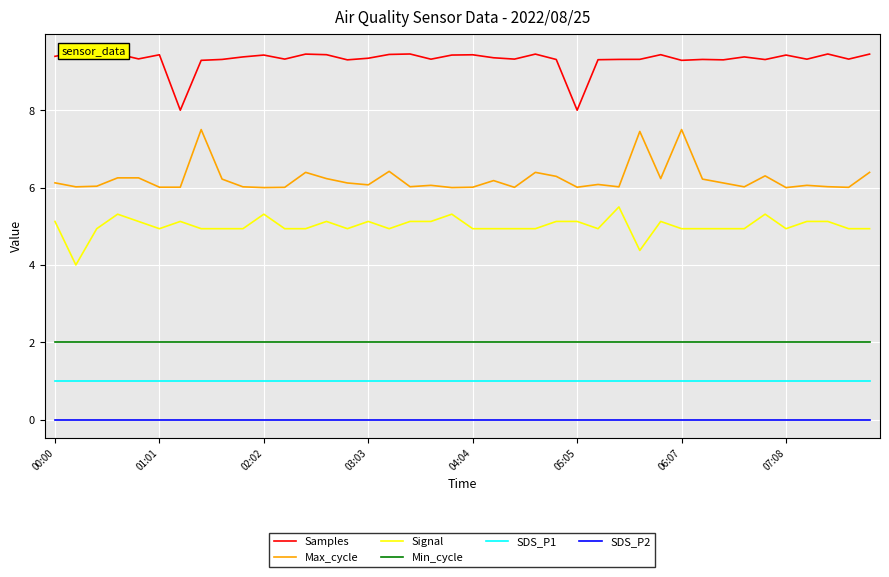

Read the SDS_P1 value at 21.

1.0